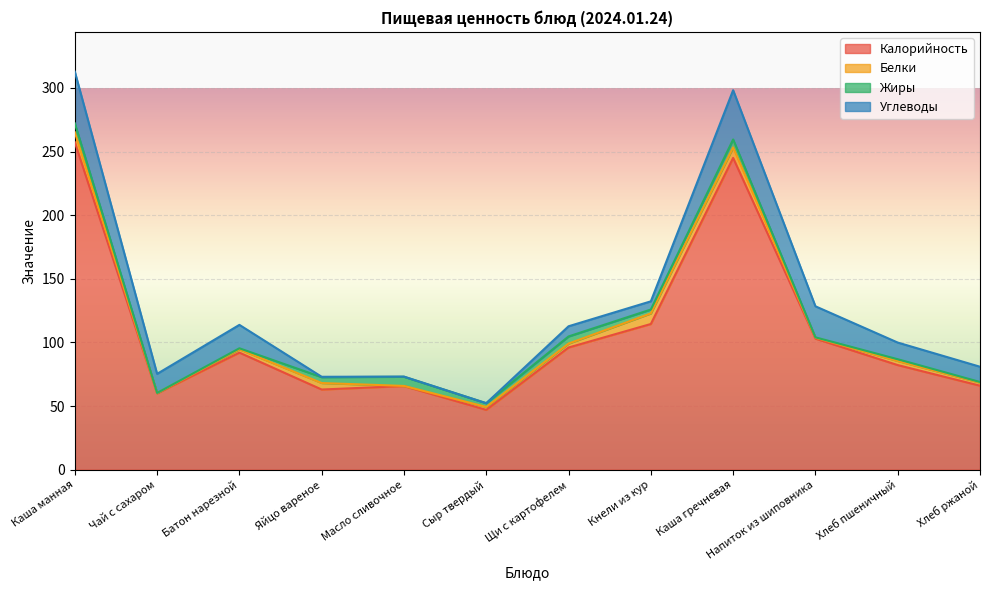

True or false: Калорийность has a value of 379.5 at Каша гречневая.

False